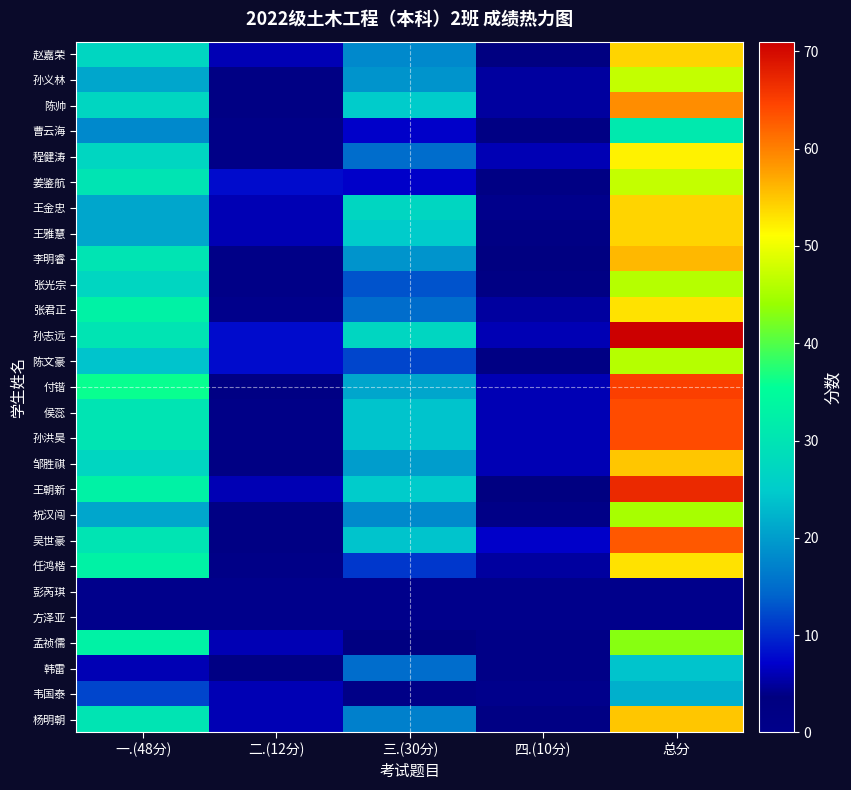

Reading left to right, list all the values displayed in this chart.

赵嘉荣: 一.(48分)=27	二.(12分)=6	三.(30分)=18	四.(10分)=3	总分=54
孙义林: 一.(48分)=21	二.(12分)=2	三.(30分)=19	四.(10分)=5	总分=47
陈帅: 一.(48分)=27	二.(12分)=2	三.(30分)=25	四.(10分)=5	总分=59
曹云海: 一.(48分)=18	二.(12分)=4	三.(30分)=7	四.(10分)=2	总分=31
程健涛: 一.(48分)=27	二.(12分)=4	三.(30分)=15	四.(10分)=6	总分=52
姜鉴航: 一.(48分)=30	二.(12分)=8	三.(30分)=7	四.(10分)=2	总分=47
王金忠: 一.(48分)=21	二.(12分)=6	三.(30分)=27	四.(10分)=0	总分=54
王雅慧: 一.(48分)=21	二.(12分)=6	三.(30分)=25	四.(10分)=2	总分=54
李明睿: 一.(48分)=30	二.(12分)=4	三.(30分)=19	四.(10分)=3	总分=56
张光宗: 一.(48分)=27	二.(12分)=4	三.(30分)=13	四.(10分)=2	总分=46
张君正: 一.(48分)=33	二.(12分)=0	三.(30分)=15	四.(10分)=5	总分=53
孙志远: 一.(48分)=30	二.(12分)=8	三.(30分)=27	四.(10分)=6	总分=71
陈文豪: 一.(48分)=24	二.(12分)=8	三.(30分)=12	四.(10分)=2	总分=46
付锴: 一.(48分)=36	二.(12分)=2	三.(30分)=21	四.(10分)=6	总分=65
侯蕊: 一.(48分)=30	二.(12分)=4	三.(30分)=24	四.(10分)=6	总分=64
孙洪昊: 一.(48分)=30	二.(12分)=4	三.(30分)=24	四.(10分)=6	总分=64
邹胜祺: 一.(48分)=27	二.(12分)=2	三.(30分)=20	四.(10分)=6	总分=55
王朝新: 一.(48分)=33	二.(12分)=6	三.(30分)=25	四.(10分)=3	总分=67
祝汉闯: 一.(48分)=21	二.(12分)=2	三.(30分)=18	四.(10分)=4	总分=45
吴世豪: 一.(48分)=30	二.(12分)=2	三.(30分)=24	四.(10分)=7	总分=63
任鸿楷: 一.(48分)=33	二.(12分)=4	三.(30分)=11	四.(10分)=5	总分=53
彭芮琪: 一.(48分)=0	二.(12分)=0	三.(30分)=0	四.(10分)=0	总分=0
方泽亚: 一.(48分)=0	二.(12分)=0	三.(30分)=0	四.(10分)=0	总分=0
孟祯儒: 一.(48分)=33	二.(12分)=6	三.(30分)=3	四.(10分)=1	总分=43
韩雷: 一.(48分)=6	二.(12分)=2	三.(30分)=15	四.(10分)=1	总分=24
韦国泰: 一.(48分)=12	二.(12分)=6	三.(30分)=4	四.(10分)=0	总分=22
杨明朝: 一.(48分)=30	二.(12分)=6	三.(30分)=17	四.(10分)=2	总分=55